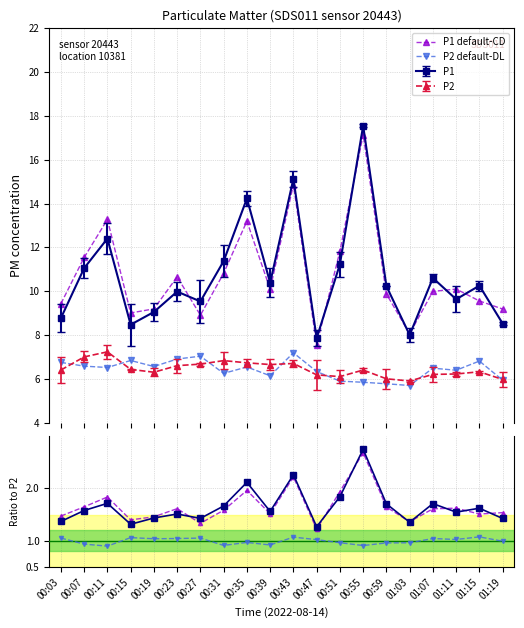

Between 00:59 and 01:19, which series saw the biggest shift?

P1 default-CD